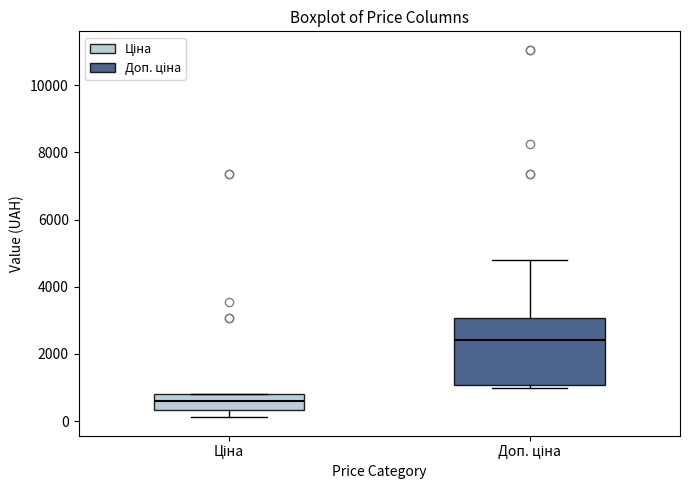

Which box is the tallest, from its lower edge to its upper edge?

Доп. ціна